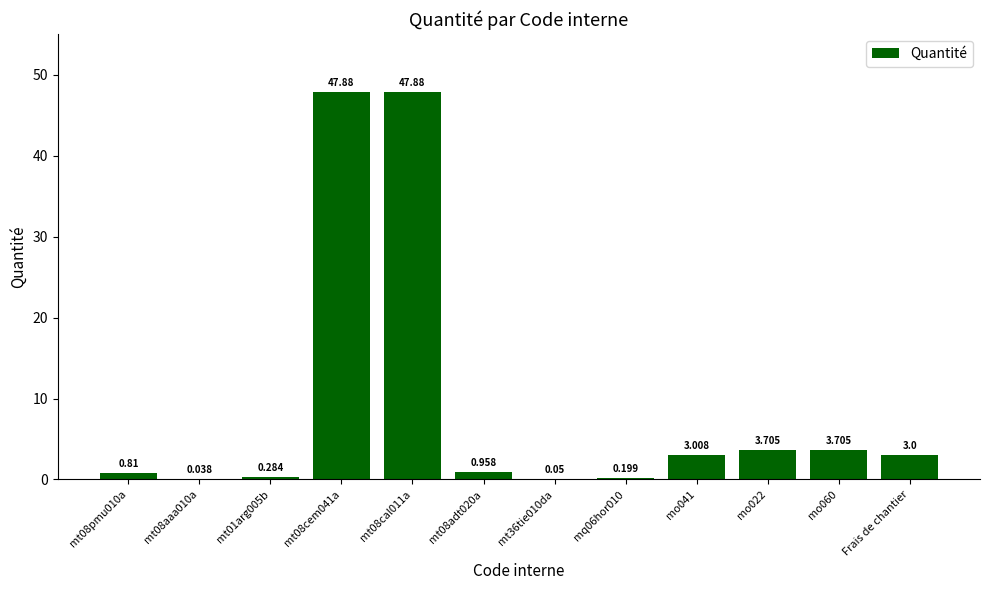

Reading left to right, list all the values displayed in this chart.

mt08pmu010a=0.8	mt08aaa010a=0.0	mt01arg005b=0.3	mt08cem041a=47.9	mt08cal011a=47.9	mt08adt020a=1.0	mt36tie010da=0.1	mq06hor010=0.2	mo041=3.0	mo022=3.7	mo060=3.7	Frais de chantier=3.0